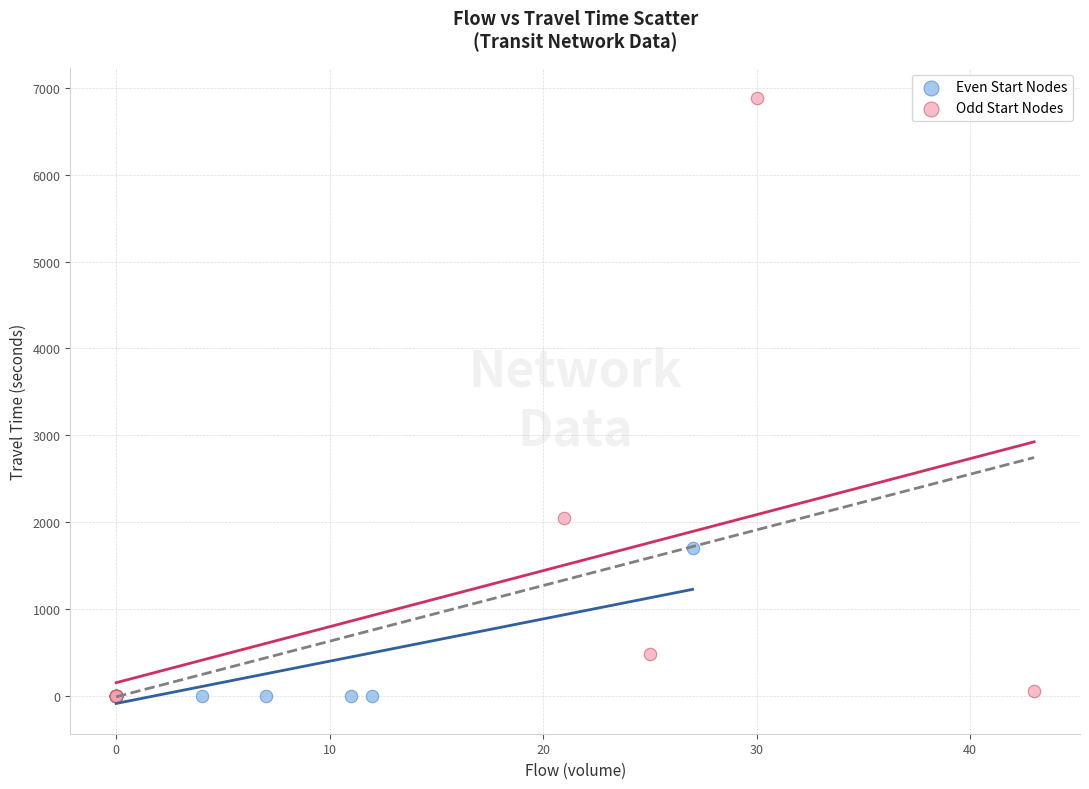

Which series has the widest spread of Y values?

Odd Start Nodes